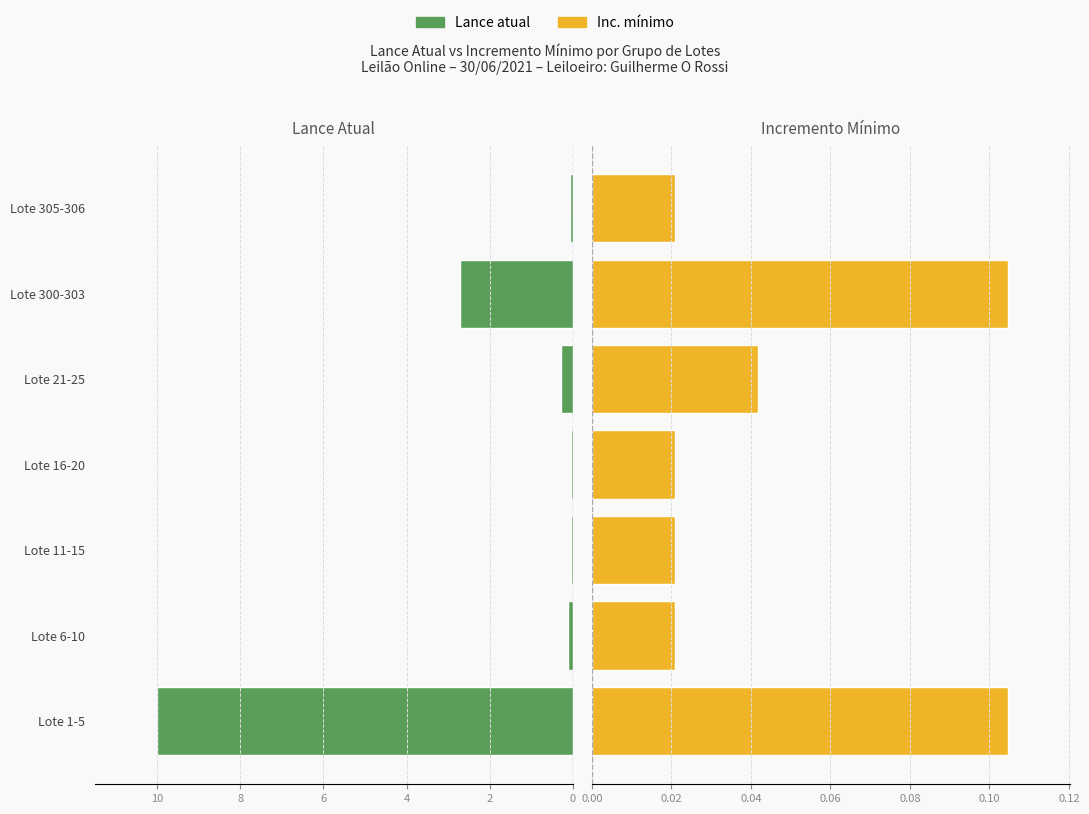

Rank the series at Lote 16-20 from highest to lowest value.

Lance atual, Inc. mínimo